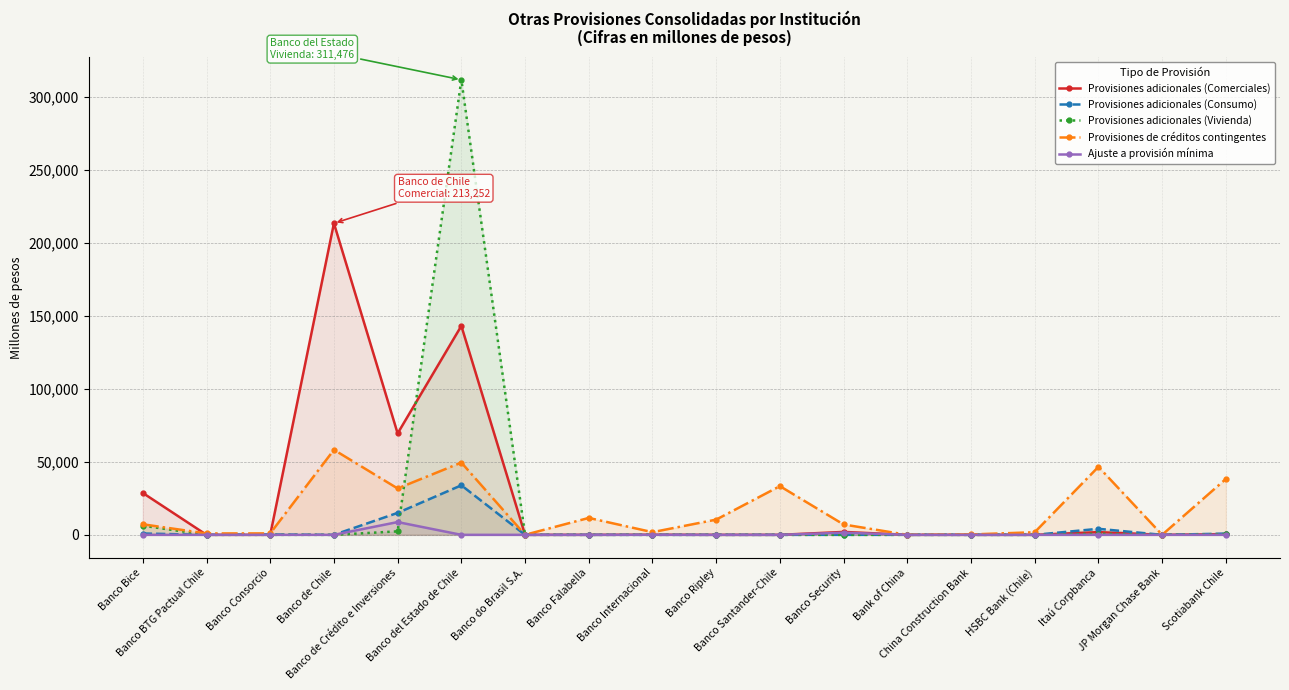

How many times do Provisiones adicionales (Consumo) and Provisiones adicionales (Comerciales) cross each other?

1